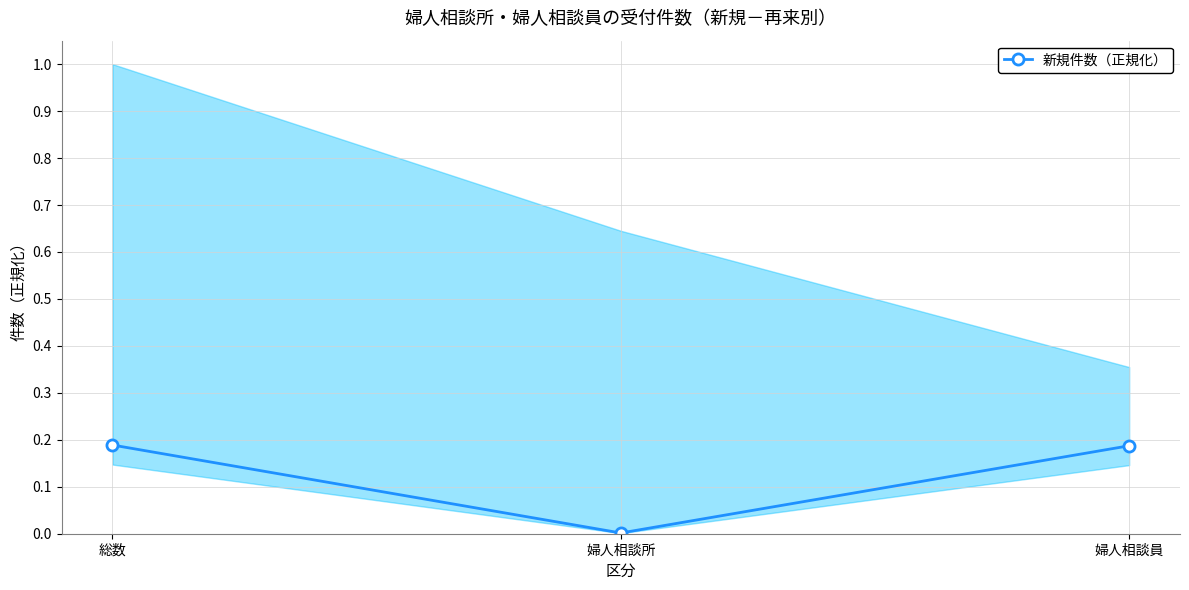

List the labels in order of value, largest first.

総数, 婦人相談員, 婦人相談所